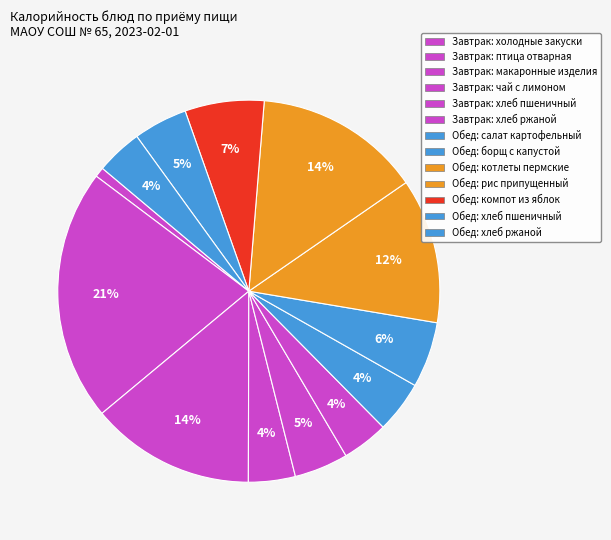

How many segments does this pie chart have?

13